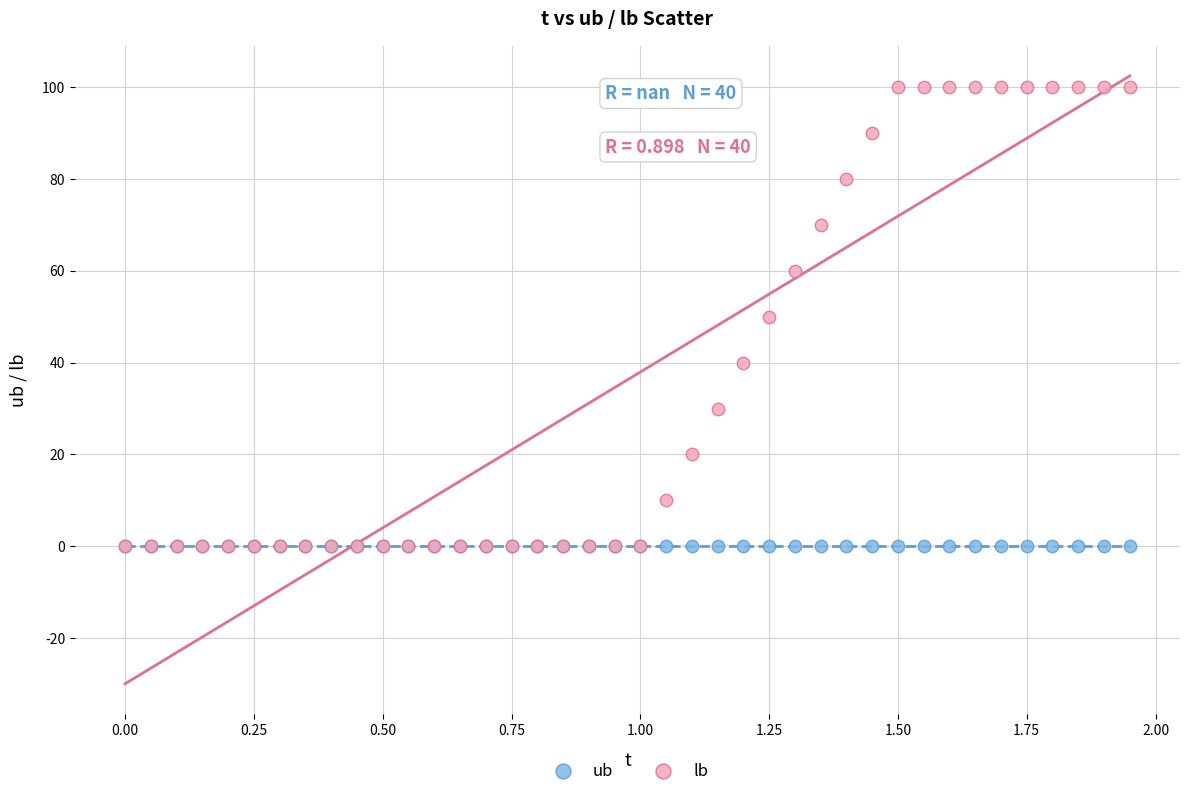

What are all the series names shown in the legend?

ub, lb